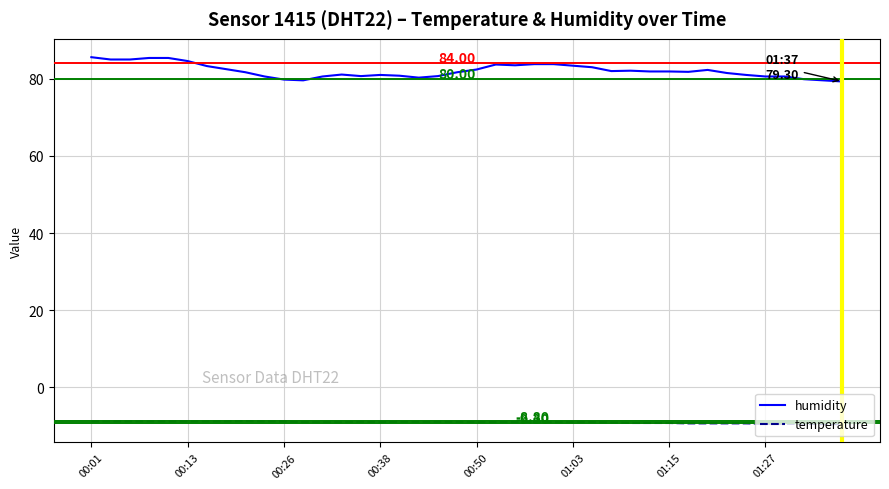

Does the chart have visible grid lines?

Yes